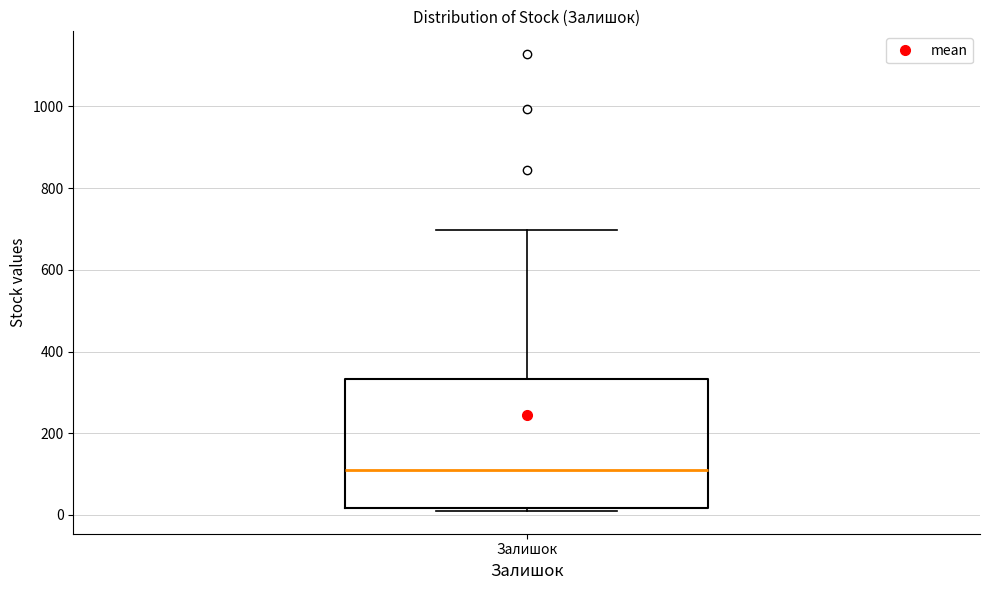

Transcribe this box plot: give where the median line is, the range the box spans, and where the two whiskers end, as read against the y-axis. The values are not printed on the chart, so give them approximately, as read against the axis.

median 100, box 20 to 340, whiskers 20 (just below the box's lower edge) to 700